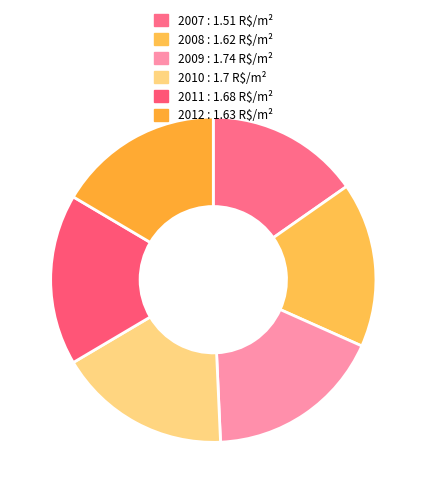

Is there any slice that represents more than half of the pie?

No